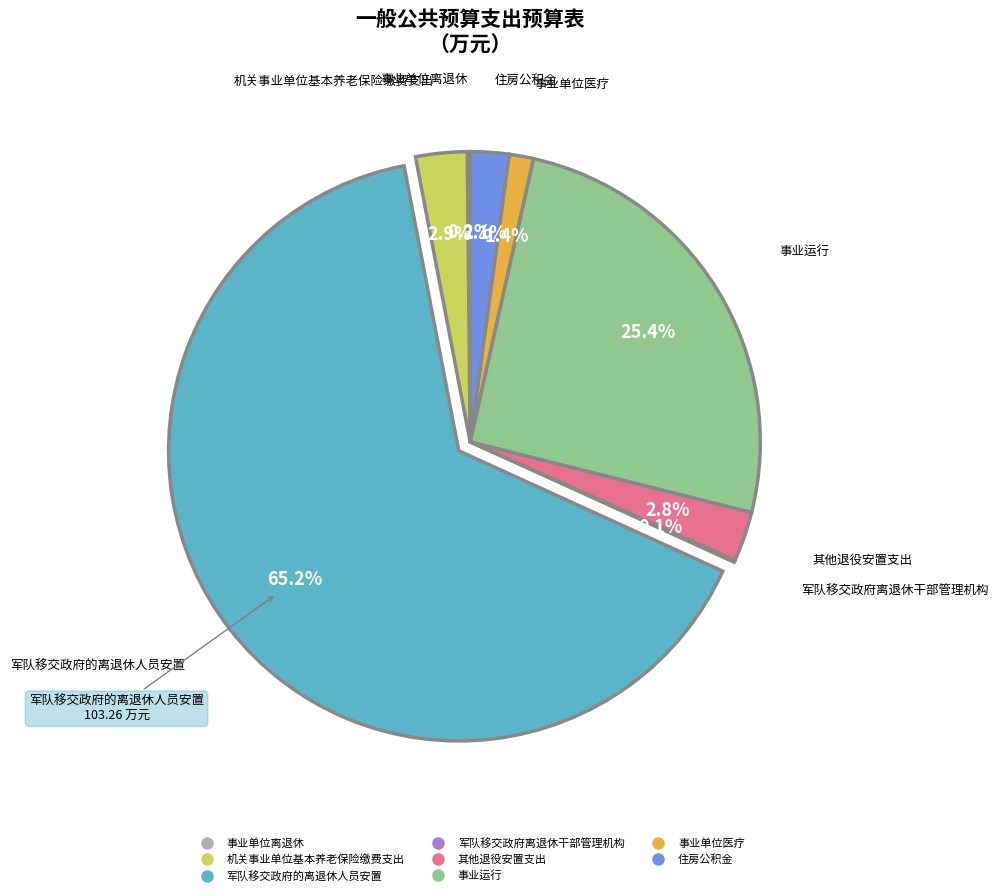

What is the majority slice?

军队移交政府的离退休人员安置